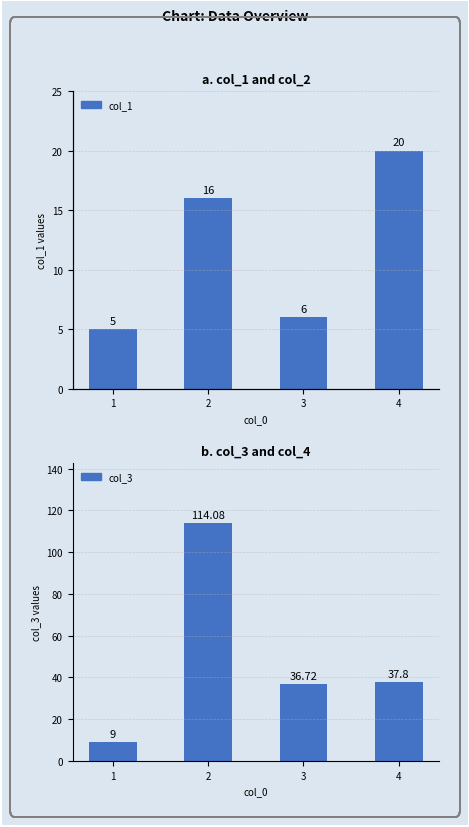

List the series in order of their peak value, lowest first.

col_1, col_3